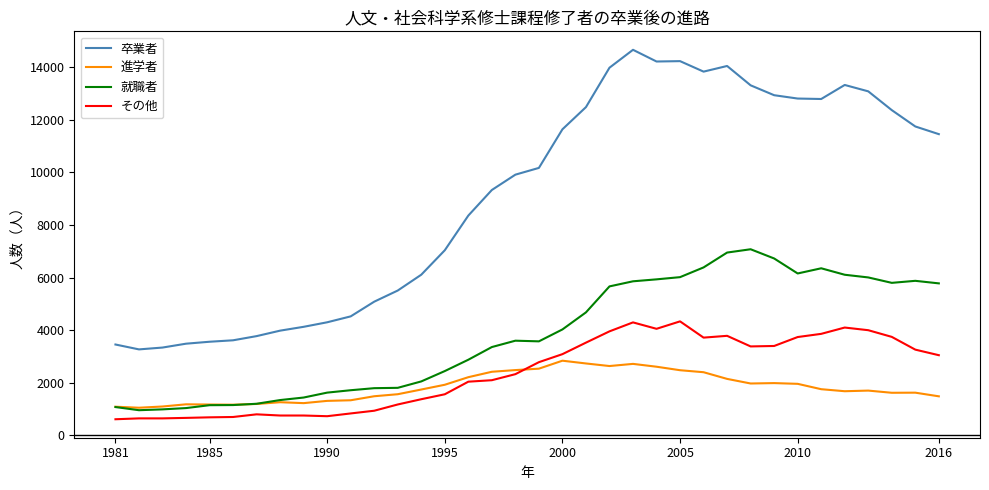

True or false: 卒業者 and その他 cross at least once.

False